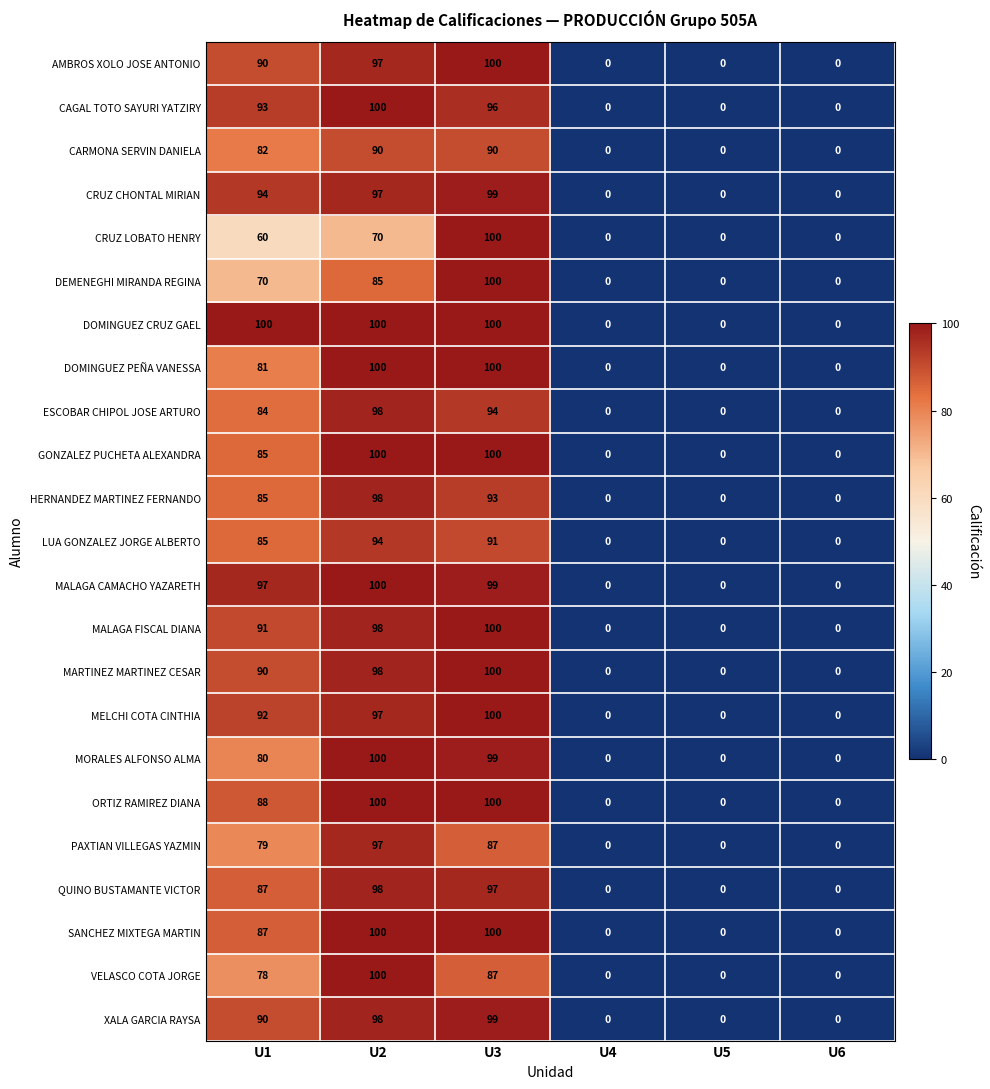

What is the greatest value displayed?

100